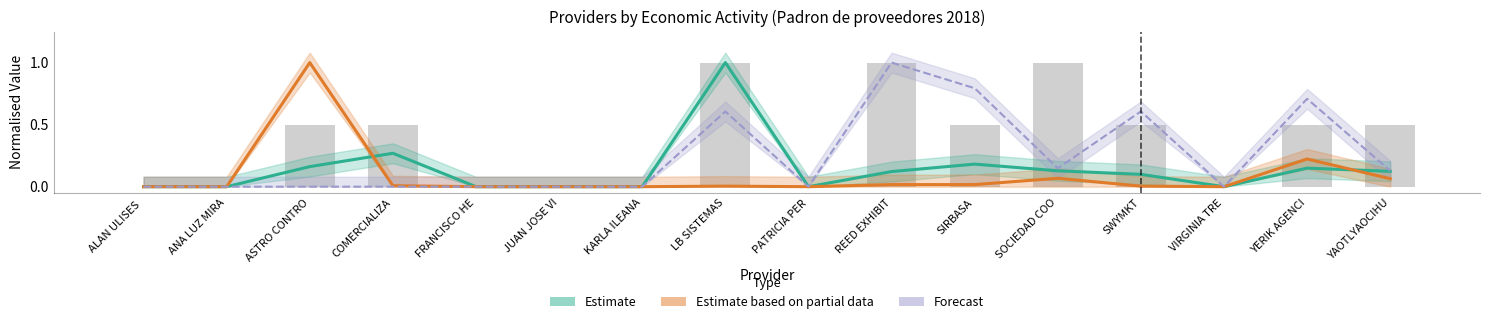

Reading left to right, what are all the values shown in this chart?

Estimate: ALAN ULISES =0.0	ANA LUZ MIRA=0.0	ASTRO CONTRO=0.2	COMERCIALIZA=0.3	FRANCISCO HE=0.0	JUAN JOSE VI=0.0	KARLA ILEANA=0.0	LB SISTEMAS=1.0	PATRICIA PER=0.0	REED EXHIBIT=0.1	SIRBASA=0.2	SOCIEDAD COO=0.1	SWYMKT=0.1	VIRGINIA TRE=0.0	YERIK AGENCI=0.1	YAOTLYAOCIHU=0.1
Estimate based on partial data: ALAN ULISES =0.0	ANA LUZ MIRA=0.0	ASTRO CONTRO=1.0	COMERCIALIZA=0.0	FRANCISCO HE=0.0	JUAN JOSE VI=0.0	KARLA ILEANA=0.0	LB SISTEMAS=0.0	PATRICIA PER=0.0	REED EXHIBIT=0.0	SIRBASA=0.0	SOCIEDAD COO=0.1	SWYMKT=0.0	VIRGINIA TRE=0.0	YERIK AGENCI=0.2	YAOTLYAOCIHU=0.1
Forecast: ALAN ULISES =0.0	ANA LUZ MIRA=0.0	ASTRO CONTRO=0.0	COMERCIALIZA=0.0	FRANCISCO HE=0.0	JUAN JOSE VI=0.0	KARLA ILEANA=0.0	LB SISTEMAS=0.6	PATRICIA PER=0.0	REED EXHIBIT=1.0	SIRBASA=0.8	SOCIEDAD COO=0.1	SWYMKT=0.6	VIRGINIA TRE=0.0	YERIK AGENCI=0.7	YAOTLYAOCIHU=0.1